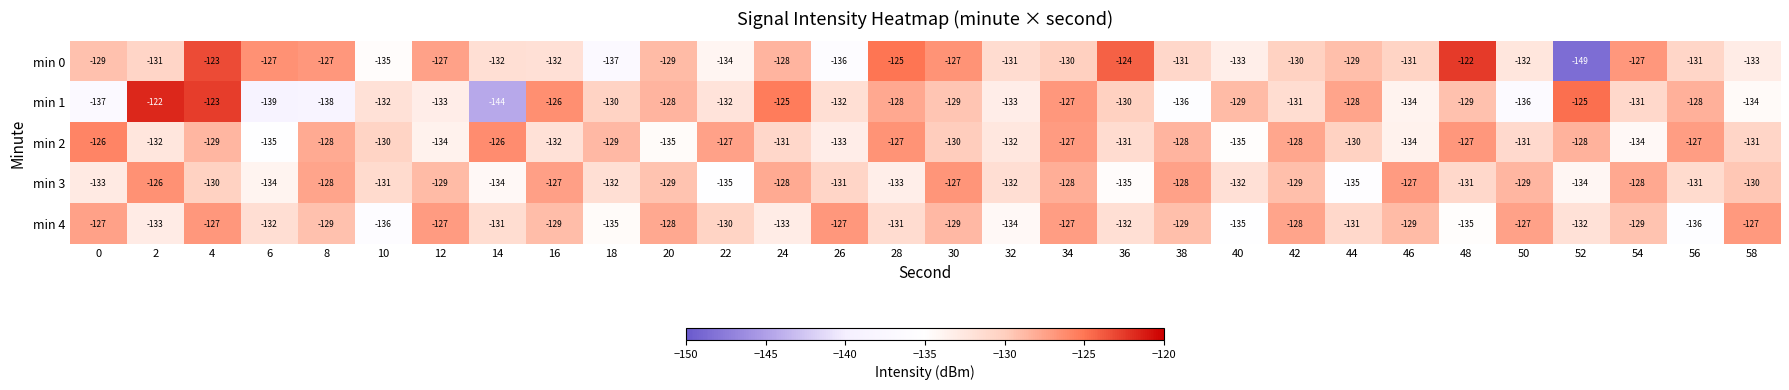

What is the sum of the min 3 values at 44 and 30?

-262